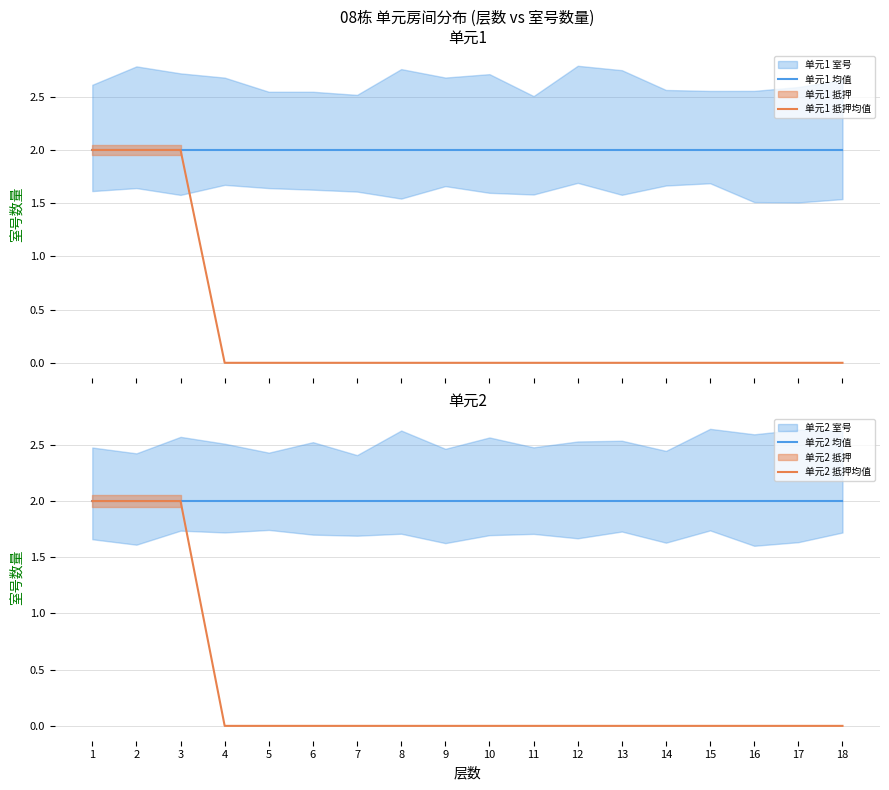

The 单元1 均值 series shows 3 at 11. True or false?

False